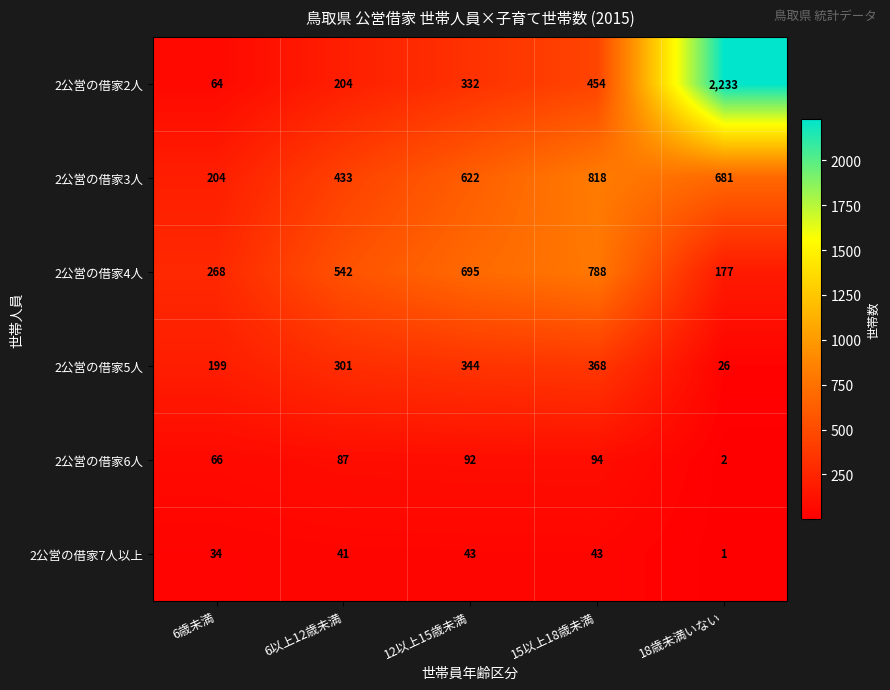

At which category is the sum across all series the highest?

18歳未満いない